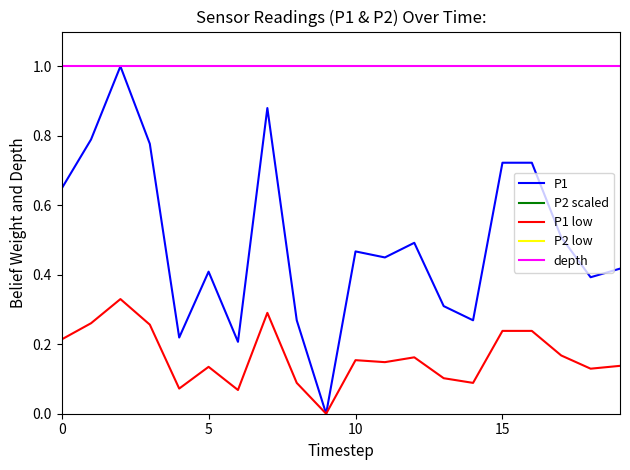

Rank the series by their maximum value, from highest to lowest.

P2 low, P1, depth, P1 low, P2 scaled